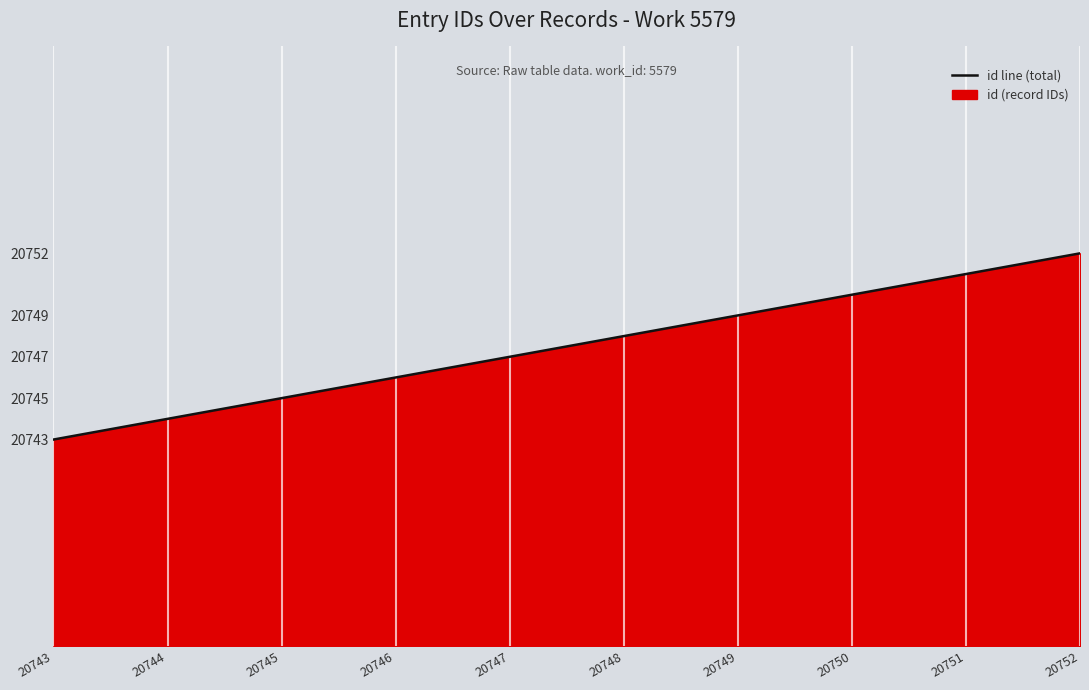

What value does the data have at 20743?

20743